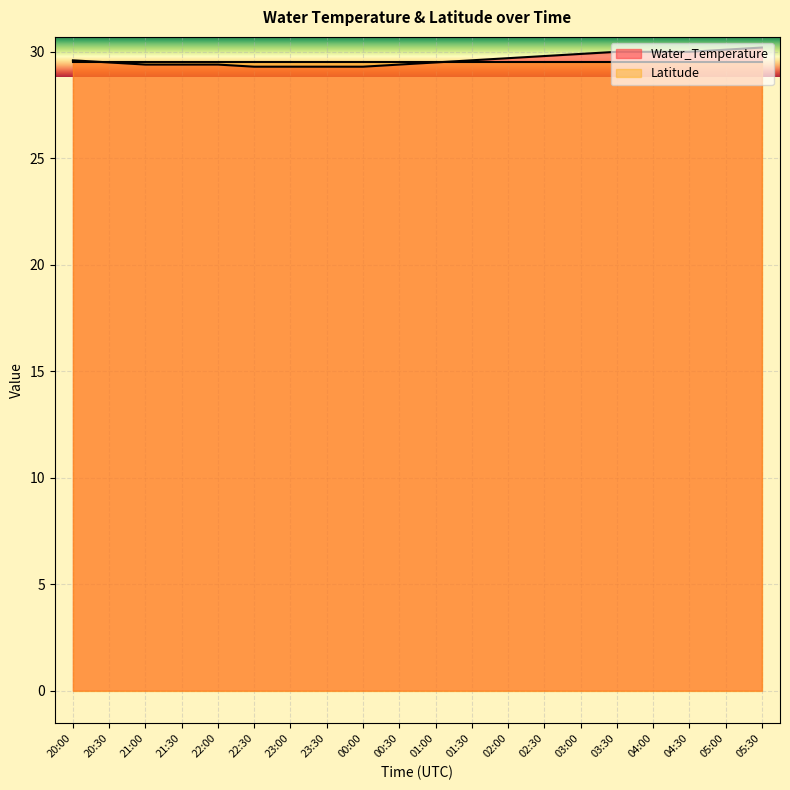

Reading left to right, list all the values displayed in this chart.

29.6	29.5	29.4	29.4	29.4	29.3	29.3	29.3	29.3	29.4	29.5	29.6	29.7	29.8	29.9	30.0	30.0	30.0	30.1	30.2